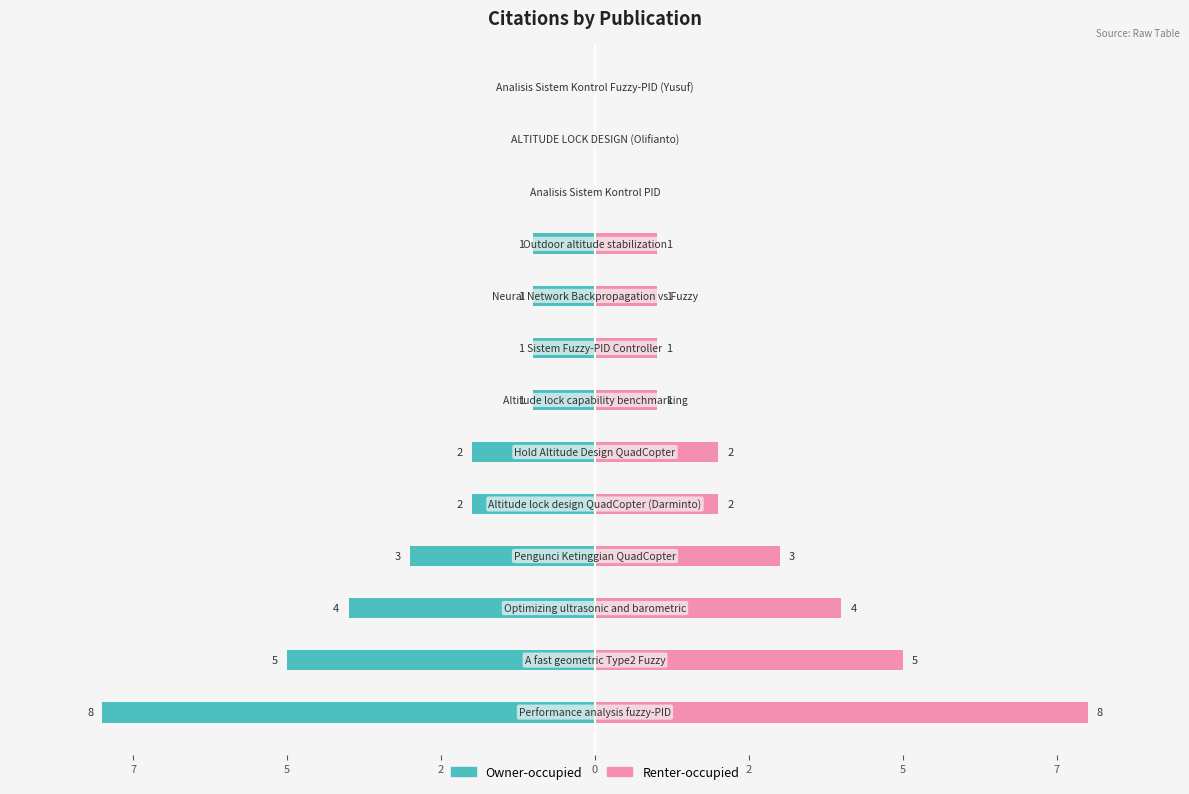

Which has a higher value, 2 or 5?

2